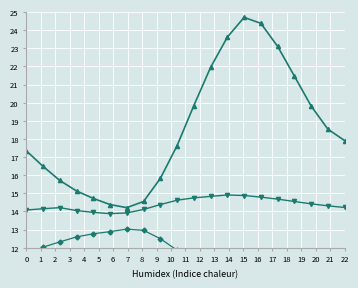

True or false: temperature and pressure_norm intersect in this chart.

False